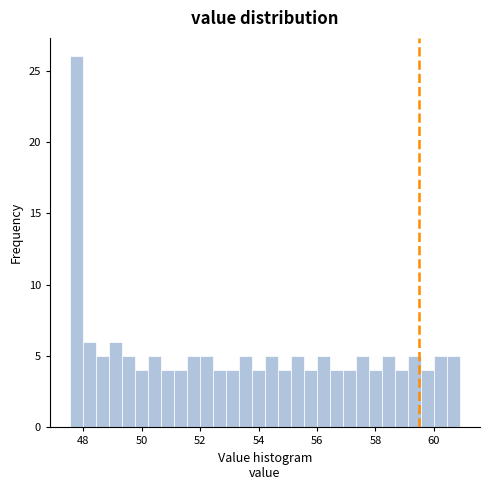

Around what value on the x-axis is the tallest bar? Give the approximate position of its centre, as read against the axis.

47.8